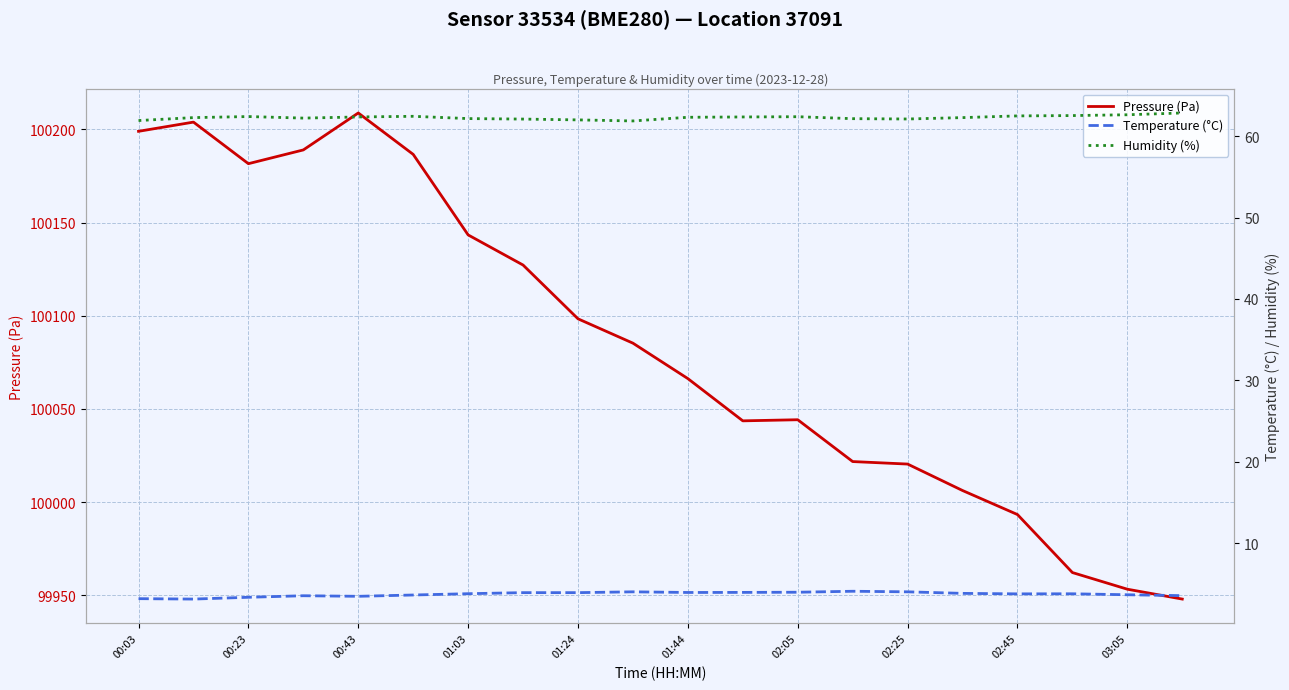

How many data points in Humidity (%) are less than 62?

3